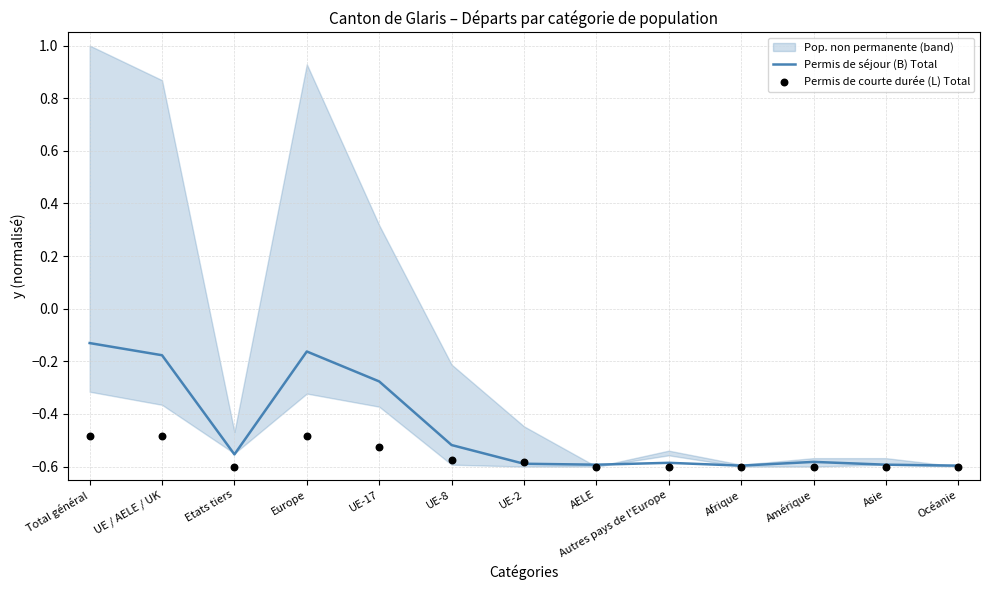

Is the value of Permis de courte durée (L) Total at AELE greater than the value of Permis de séjour (B) Total at UE-2?

No